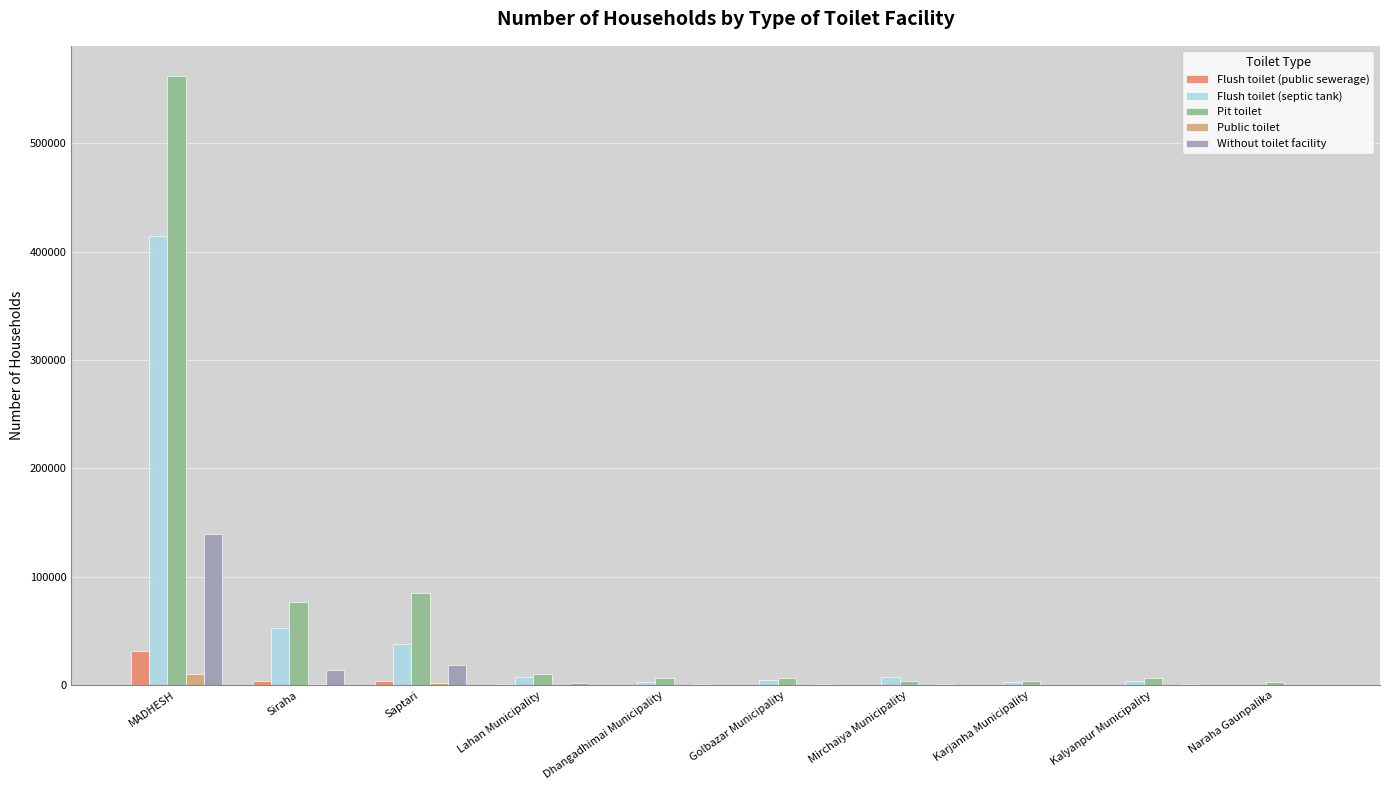

What value does the Flush toilet (public sewerage) series have at Siraha, to the nearest 100?

3700